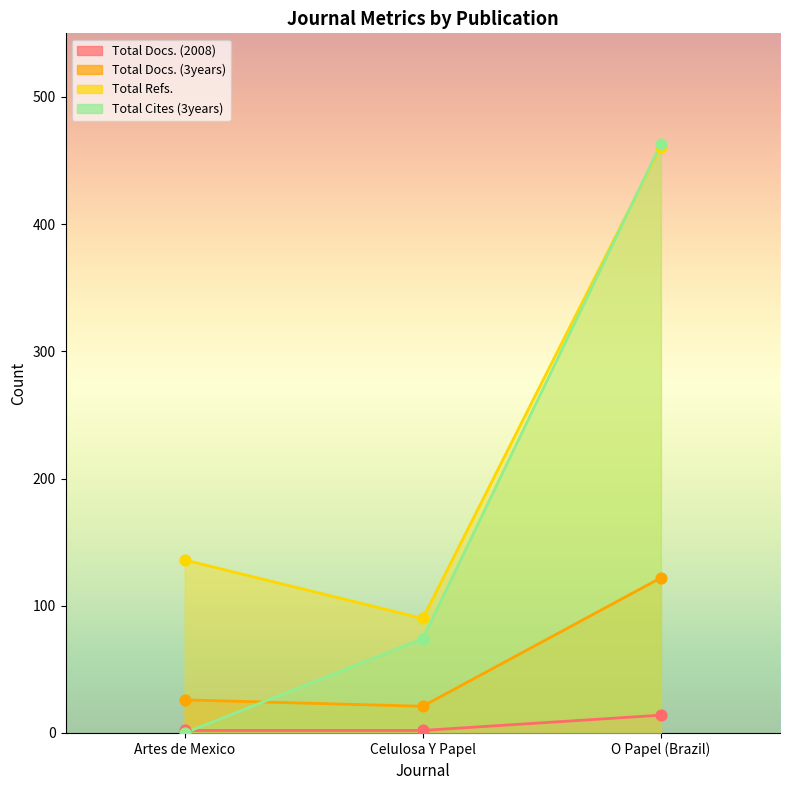

At how many categories does at least one series exceed 196?

1